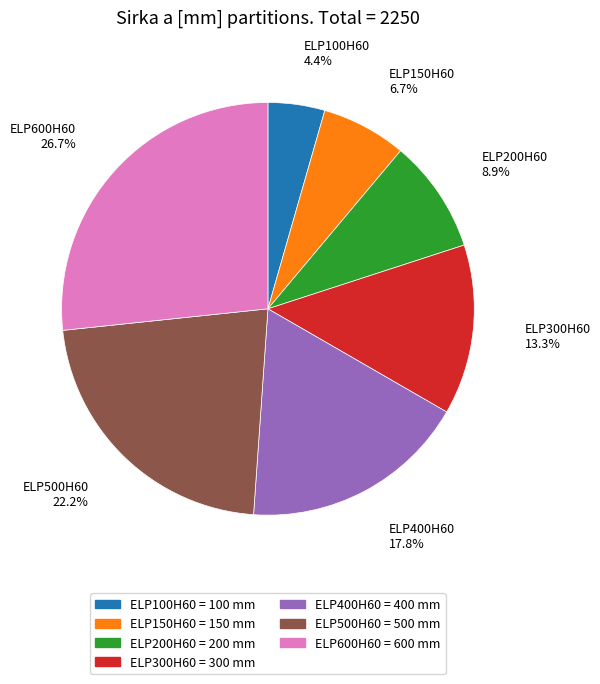

Which has a higher value, ELP400H60 or ELP600H60?

ELP600H60